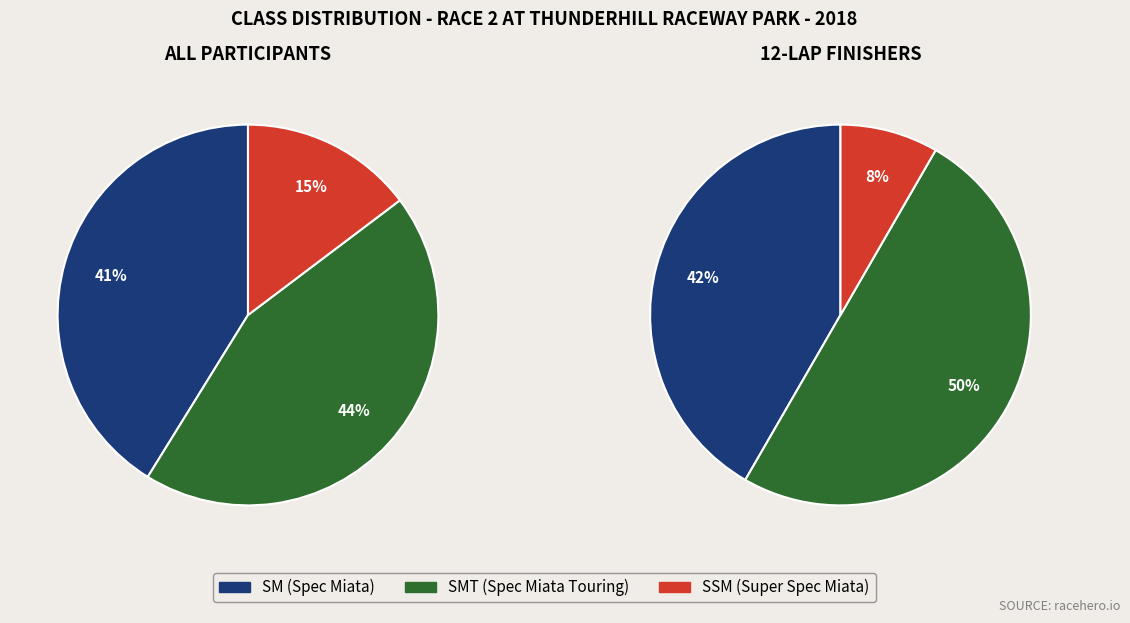

Which has a higher value, SMT or SSM?

SMT